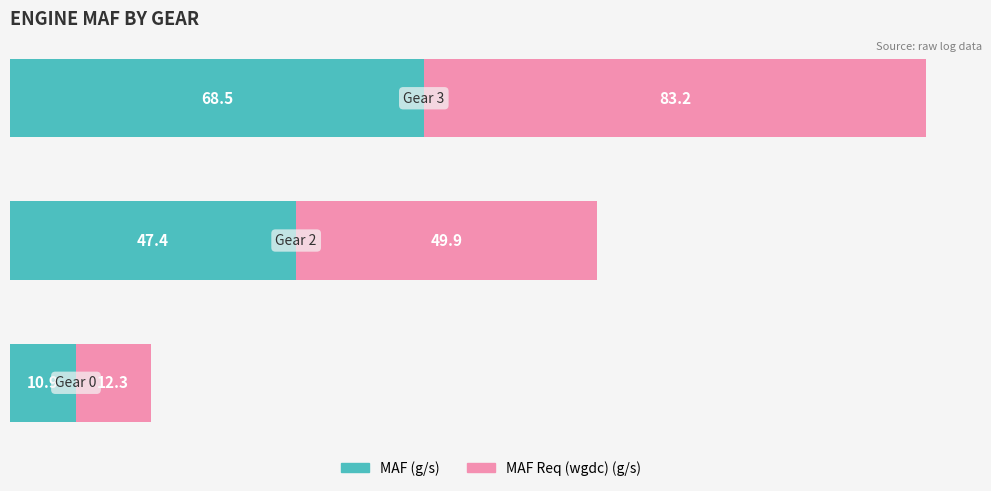

What is the difference between the maximum and minimum values in the MAF (g/s) series?

57.6